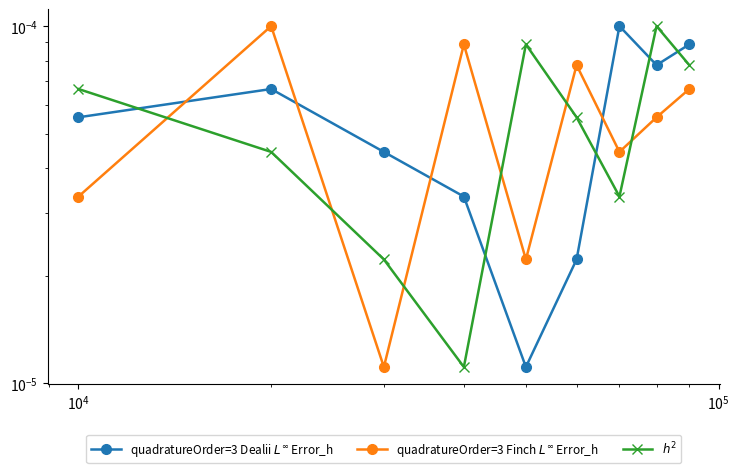

How many interior local peaks does the $h^2$ series have?

2